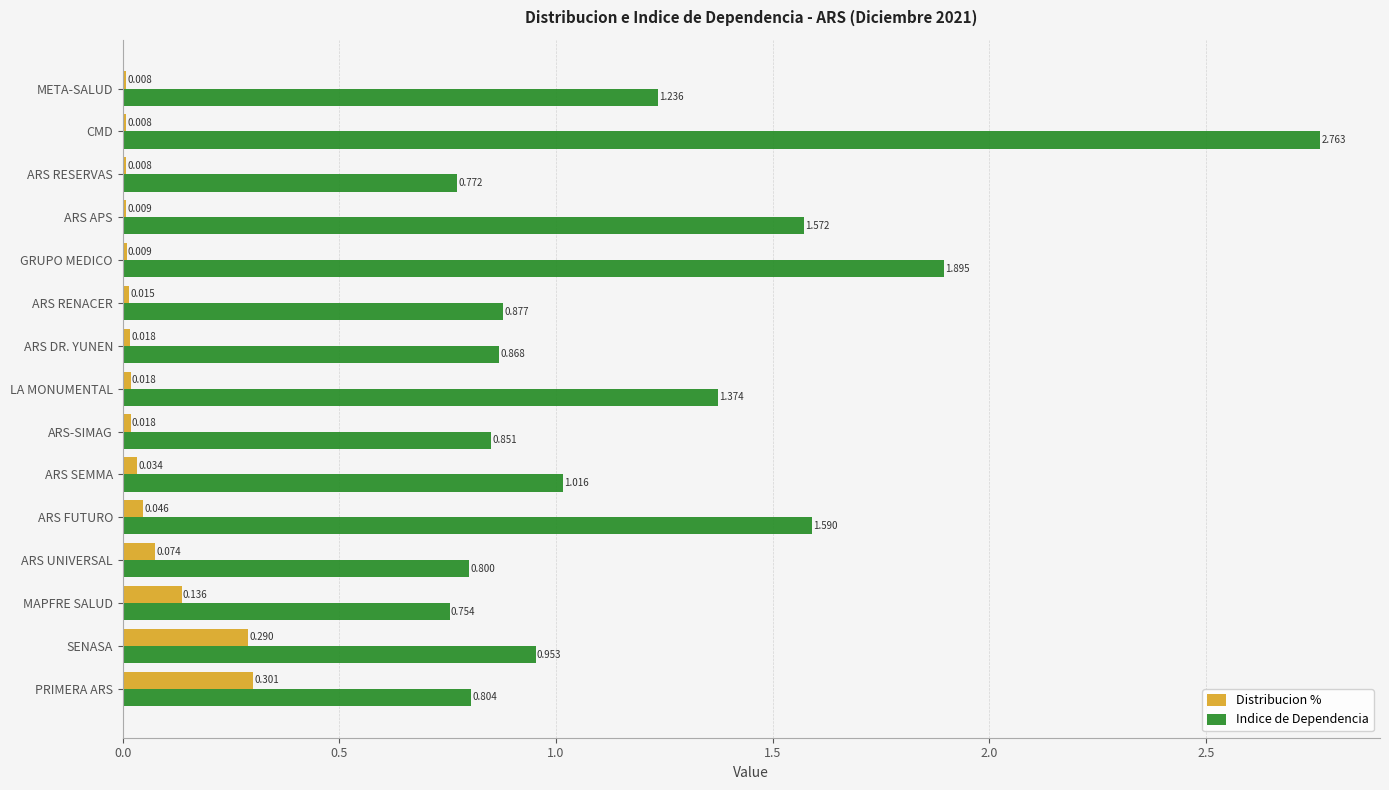

Which category has the highest value in the Indice de Dependencia series?

CMD